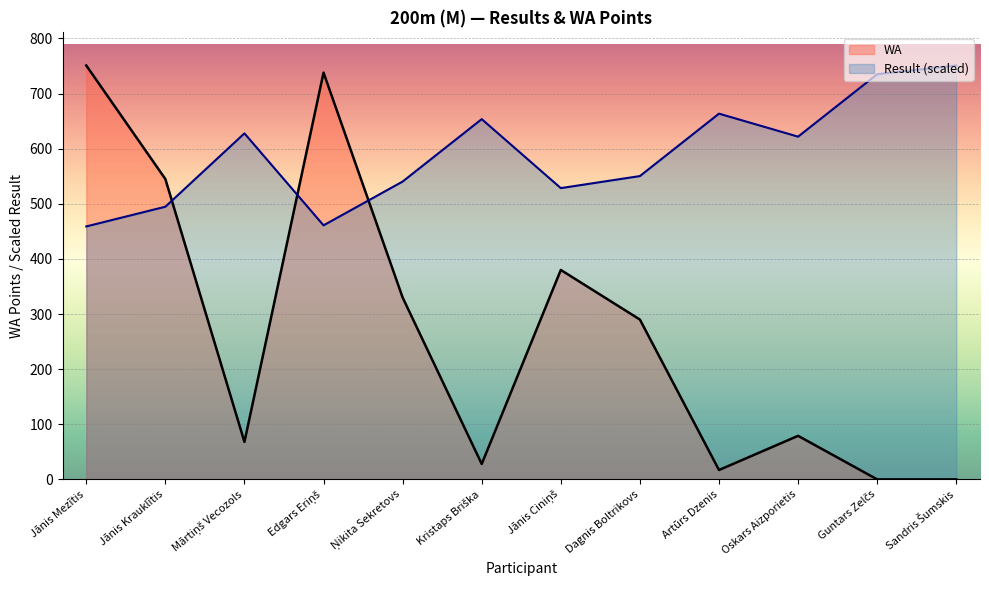

How many interior local valleys does the Result series have?

3